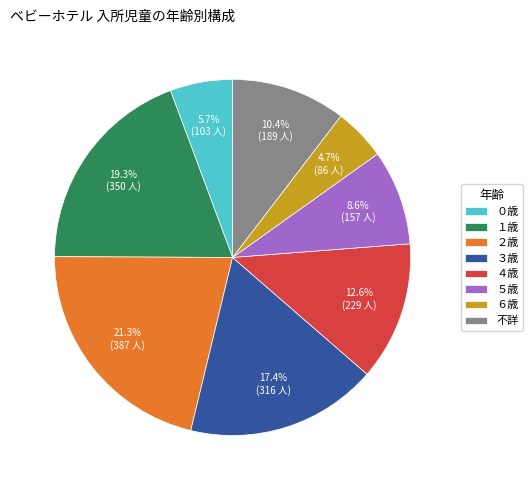

Is it true that ０歳 is 6% of the pie?

True